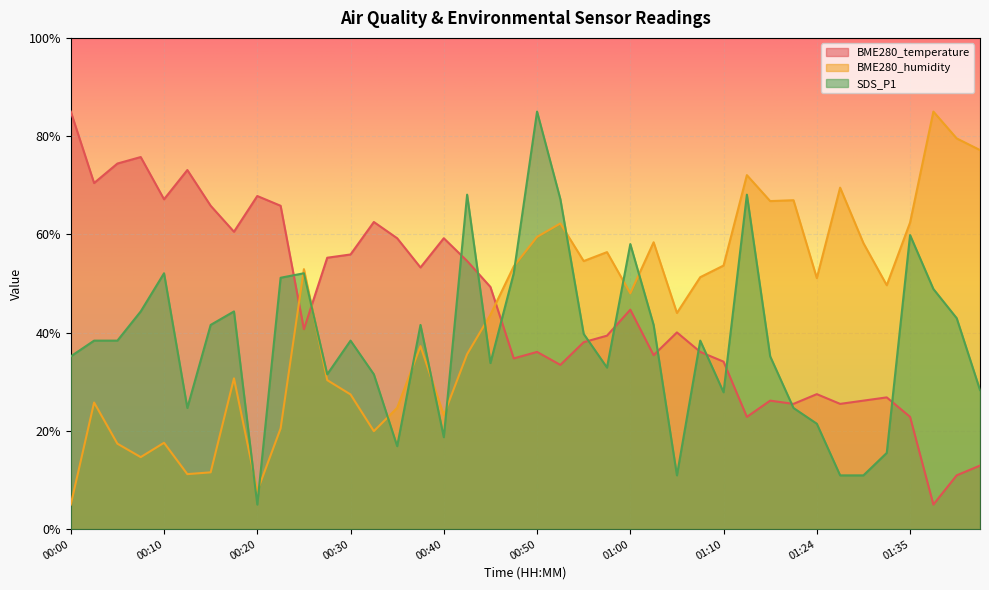

At which label is BME280_humidity closest to 45?

01:05